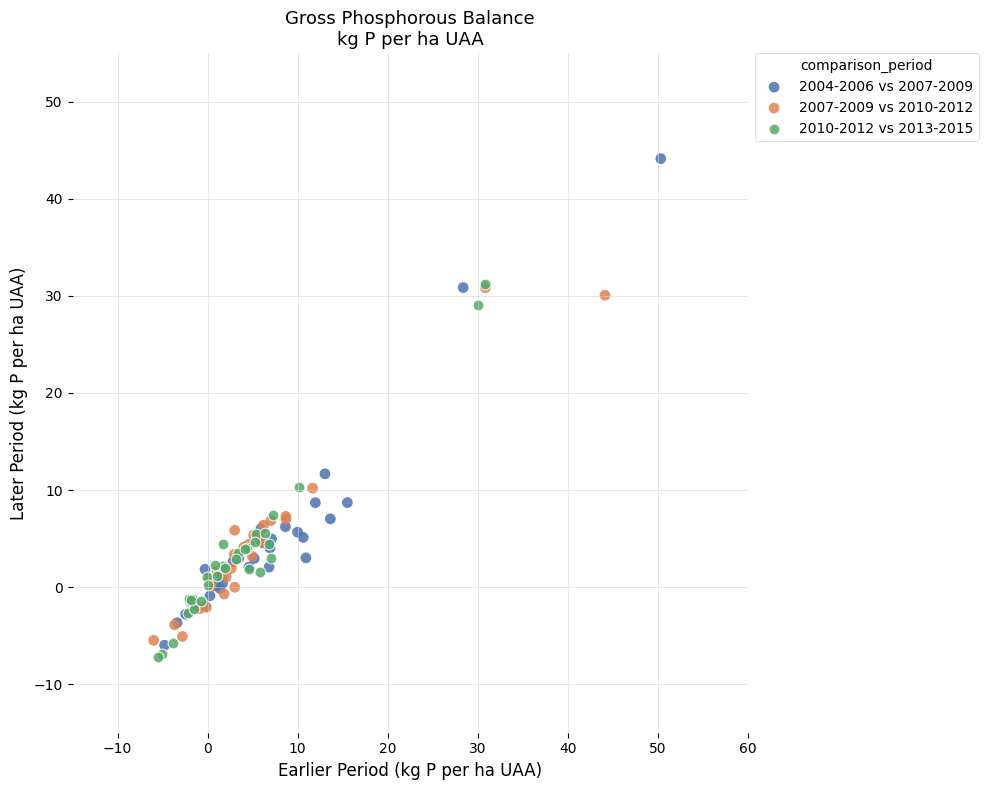

Which series reaches the maximum Y coordinate?

2004-2006 vs 2007-2009